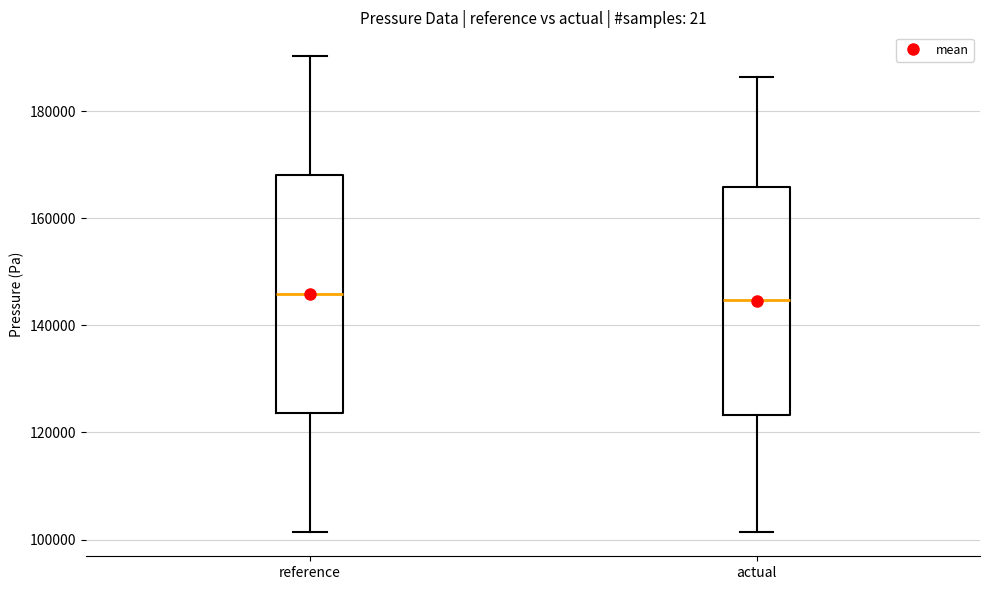

Where does the median line of the box for actual sit on the y-axis? The values are not printed on the chart, so give them approximately, as read against the axis.

144000